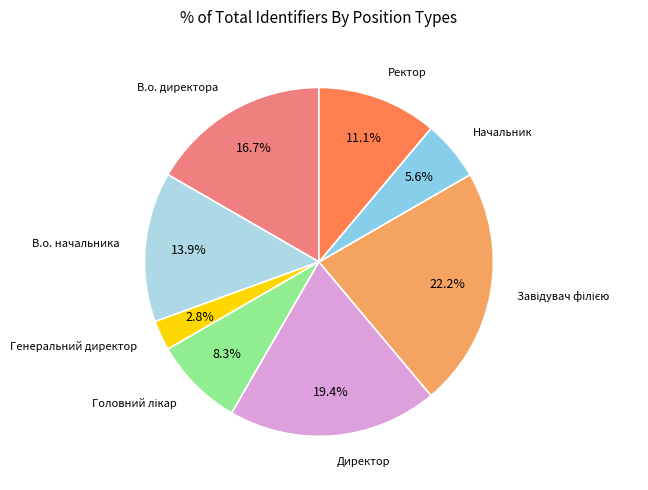

Does any single category account for the majority?

No